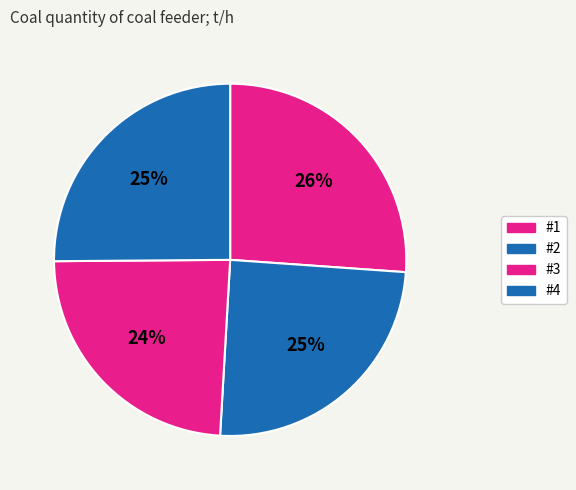

What portion of the pie excludes #4?

74.9%